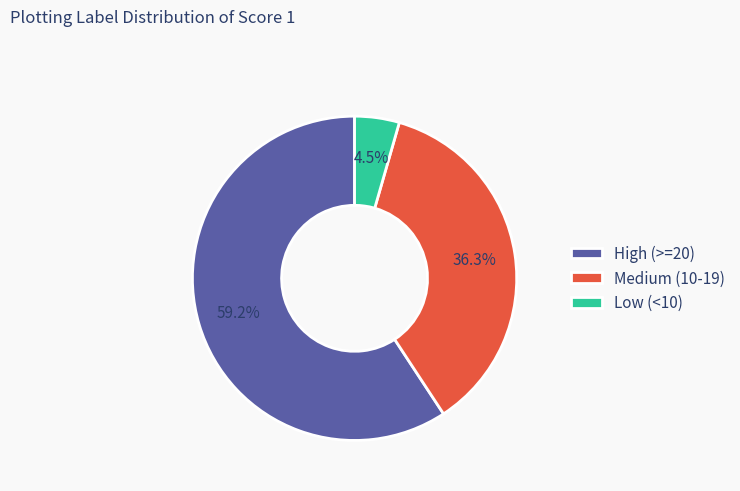

Count the number of slices in the pie.

3